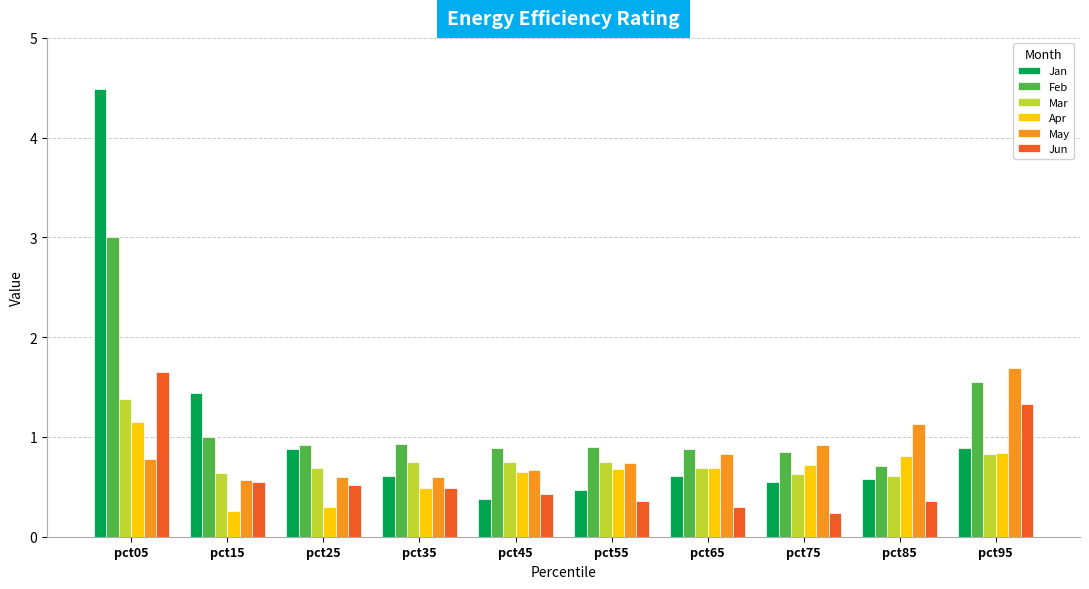

At which label does Jun reach its peak?

pct05